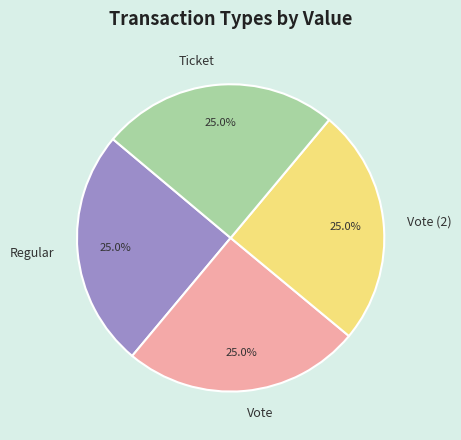

How many slices are in this pie chart?

4